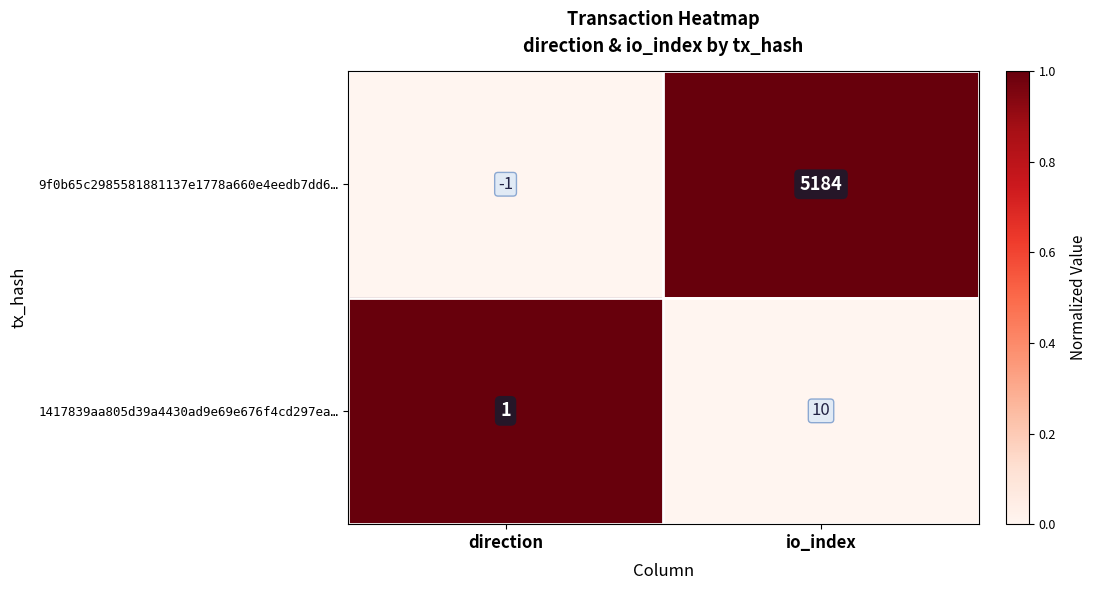

How many data points in 9f0b65c2985581881137e1778a660e4eedb7dd6… are less than 5184?

1